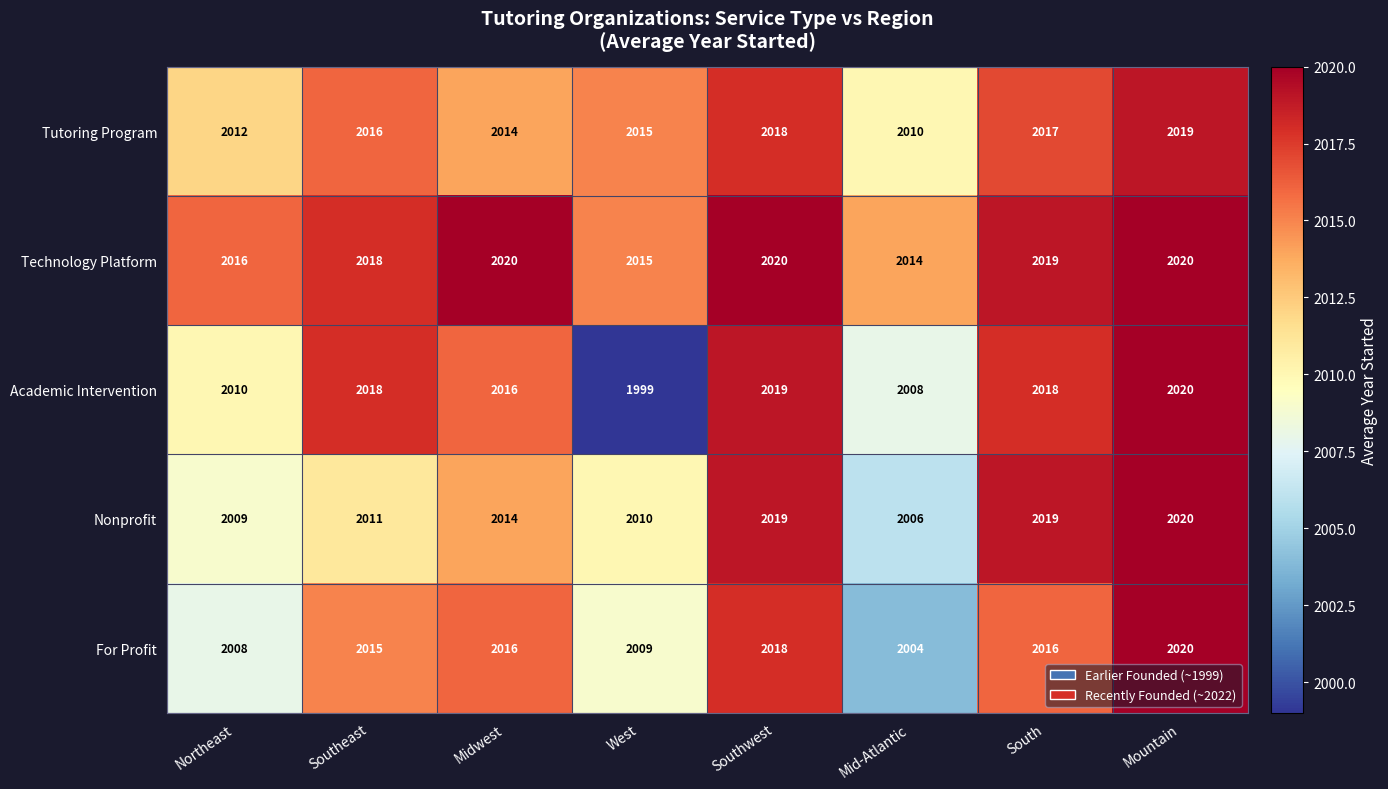

True or false: Technology Platform has a value of 3535 at Mid-Atlantic.

False